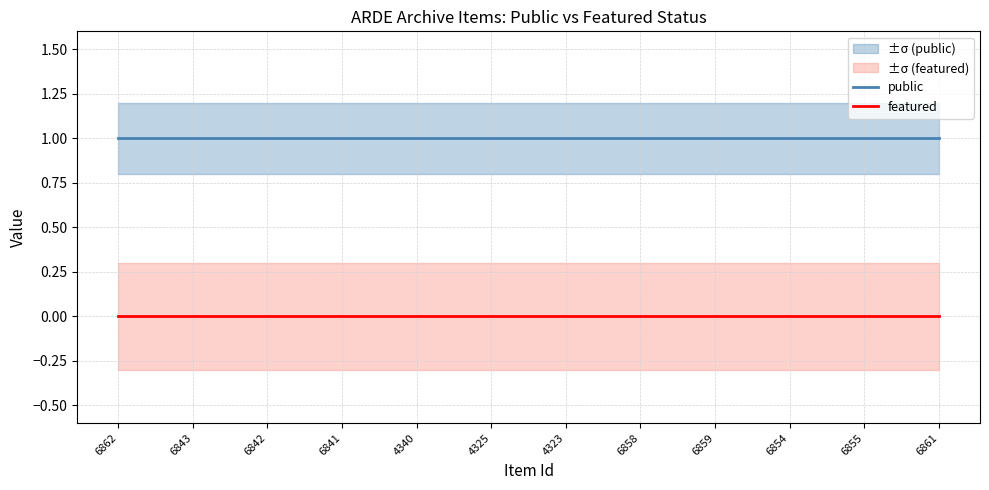

True or false: featured and public intersect in this chart.

False